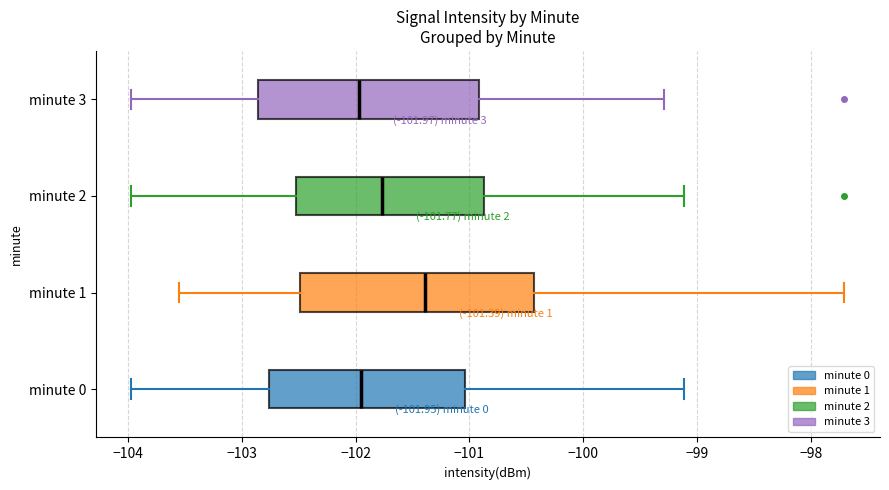

Which box's median line is the furthest to the right?

minute 1